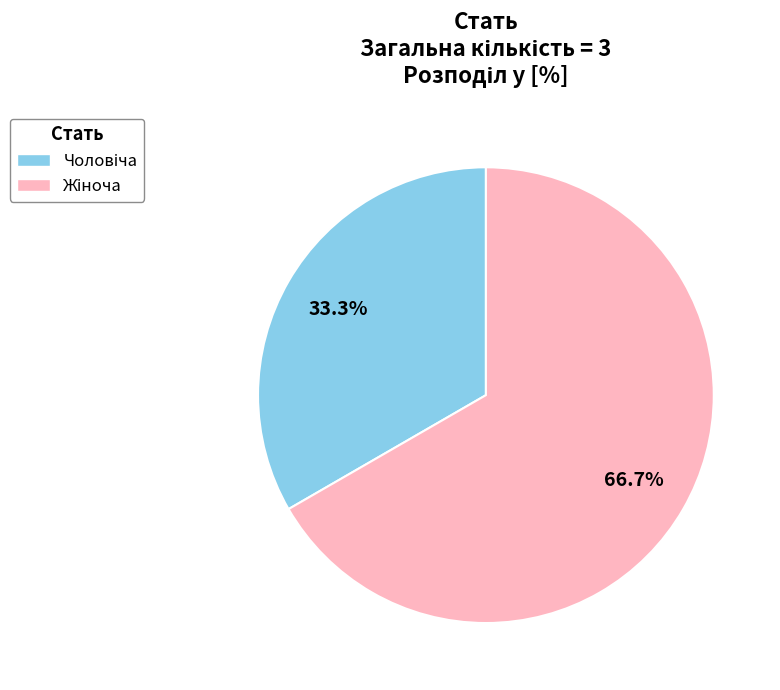

To the nearest percent, what is the average slice percentage?

50%